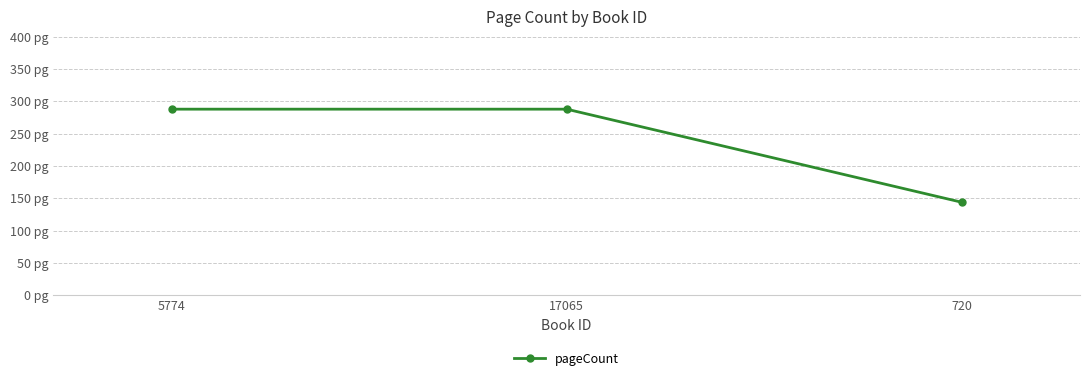

What position from the right is 720?

1